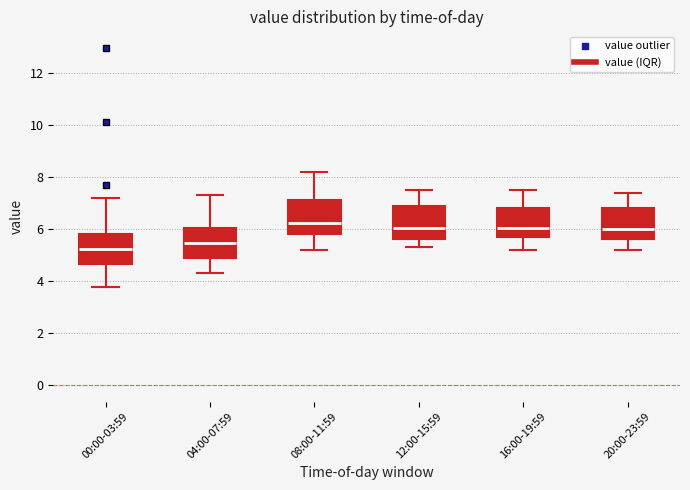

Reading left to right, transcribe this box plot: for each box, give where its median line is, the range the box spans, and where its two whiskers end, as read against the y-axis. The values are not printed on the chart, so give them approximately, as read against the axis.

00:00-03:59: median 5.2, box 4.6 to 5.8, whiskers 3.8 to 7.2
04:00-07:59: median 5.4, box 5.0 to 6.0, whiskers 4.4 to 7.4
08:00-11:59: median 6.2, box 5.8 to 7.2, whiskers 5.2 to 8.2
12:00-15:59: median 6.0, box 5.6 to 7.0, whiskers 5.4 to 7.6
16:00-19:59: median 6.0, box 5.6 to 6.8, whiskers 5.2 to 7.6
20:00-23:59: median 6.0, box 5.6 to 6.8, whiskers 5.2 to 7.4